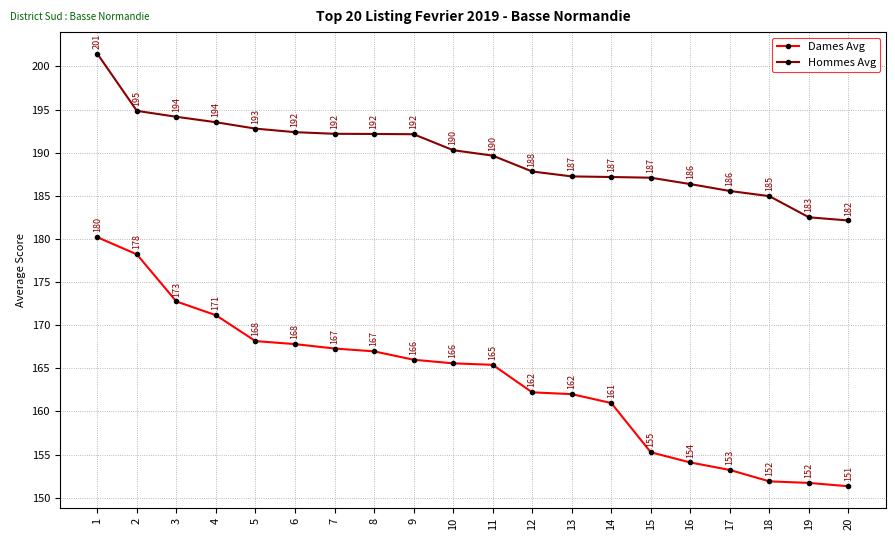

What are all the series names shown in the legend?

Dames Avg, Hommes Avg